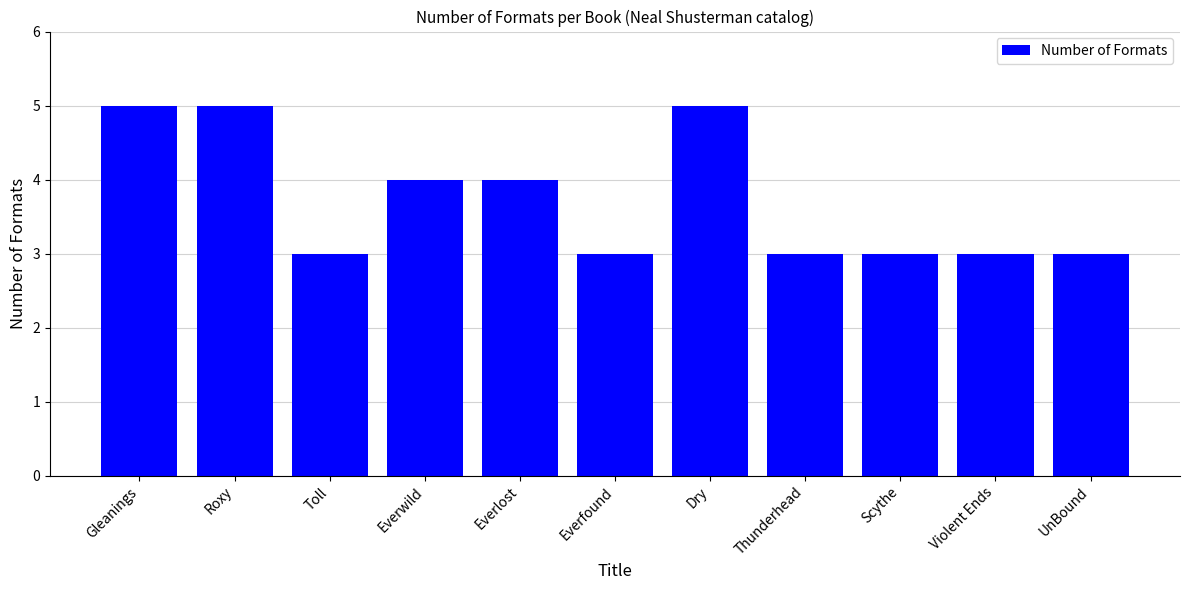

What is the label of the 10th bar from the left?

Violent Ends